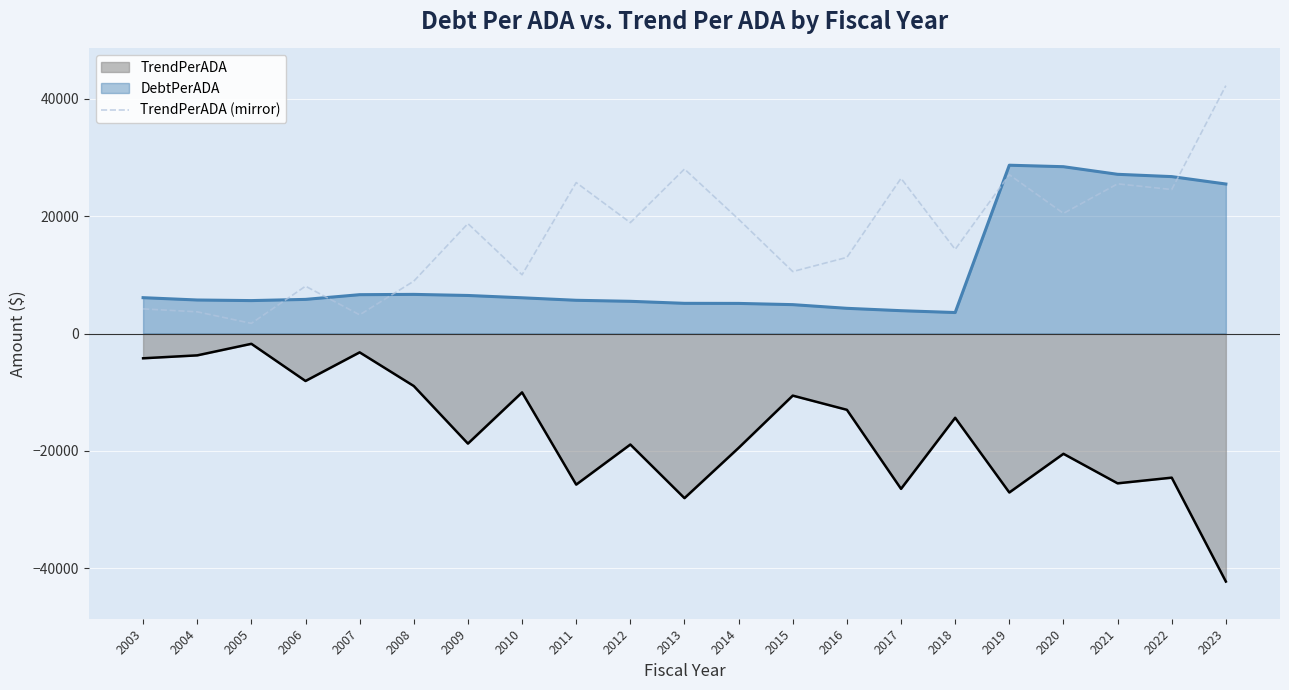

What is the difference between the TrendPerADA (mirror) values at 2022 and 2019?

2526.6